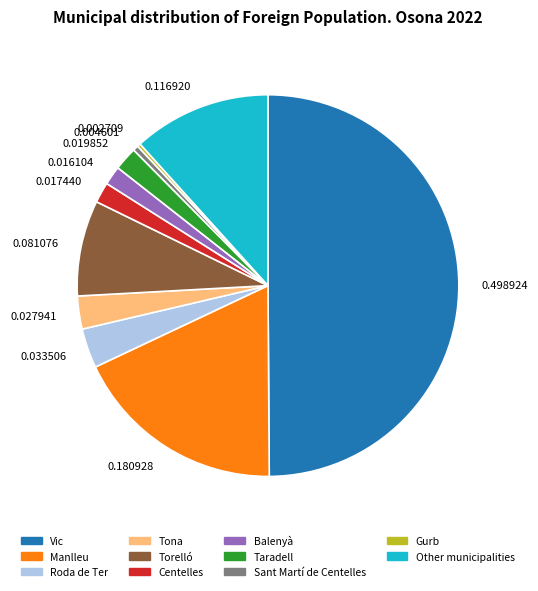

Is the sum of Vic and Roda de Ter greater than half?

Yes